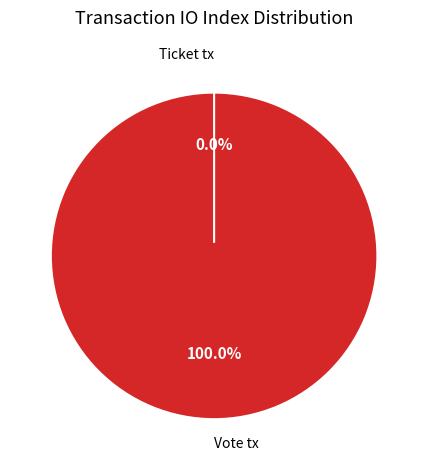

To the nearest percent, what is the combined percentage of Vote tx and Ticket tx?

100%